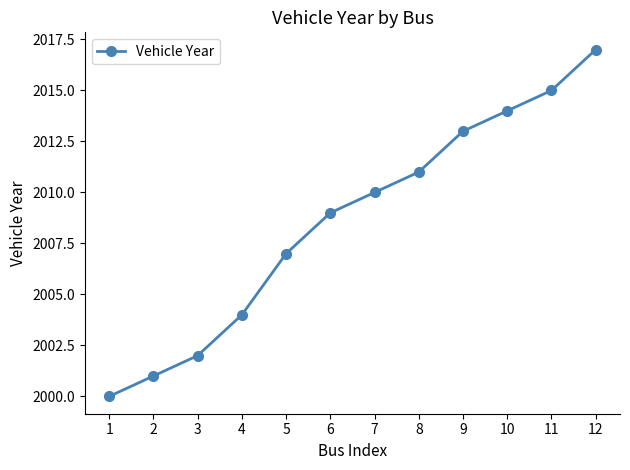

Reading right to left, transcribe all the data shown in this chart.

2017	2015	2014	2013	2011	2010	2009	2007	2004	2002	2001	2000